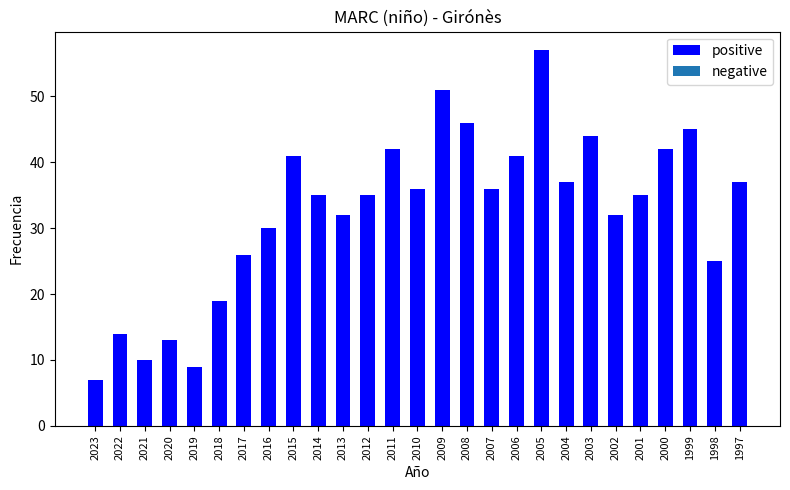

Approximately how many times larger is the value at 2010 compared to 2017?

1.4